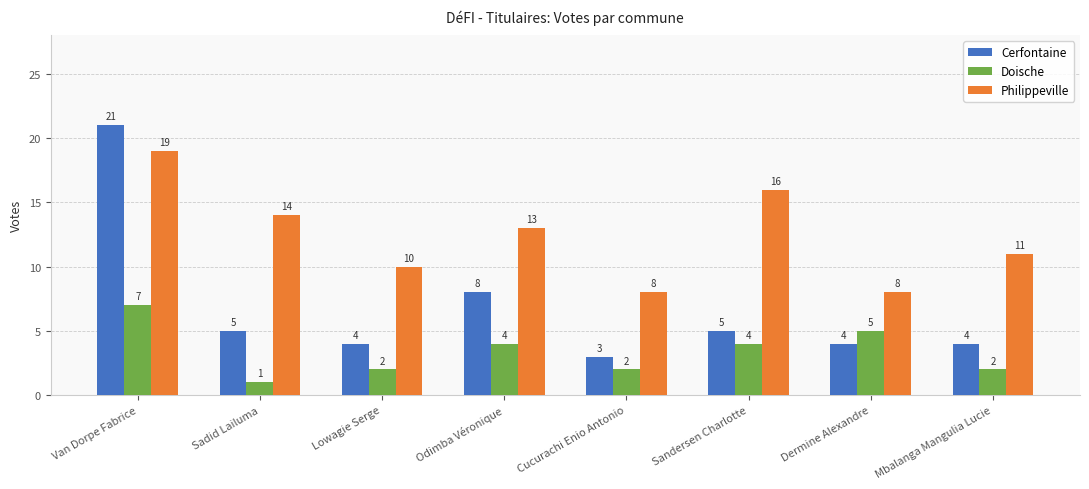

Read the Doische value at Sandersen Charlotte.

4